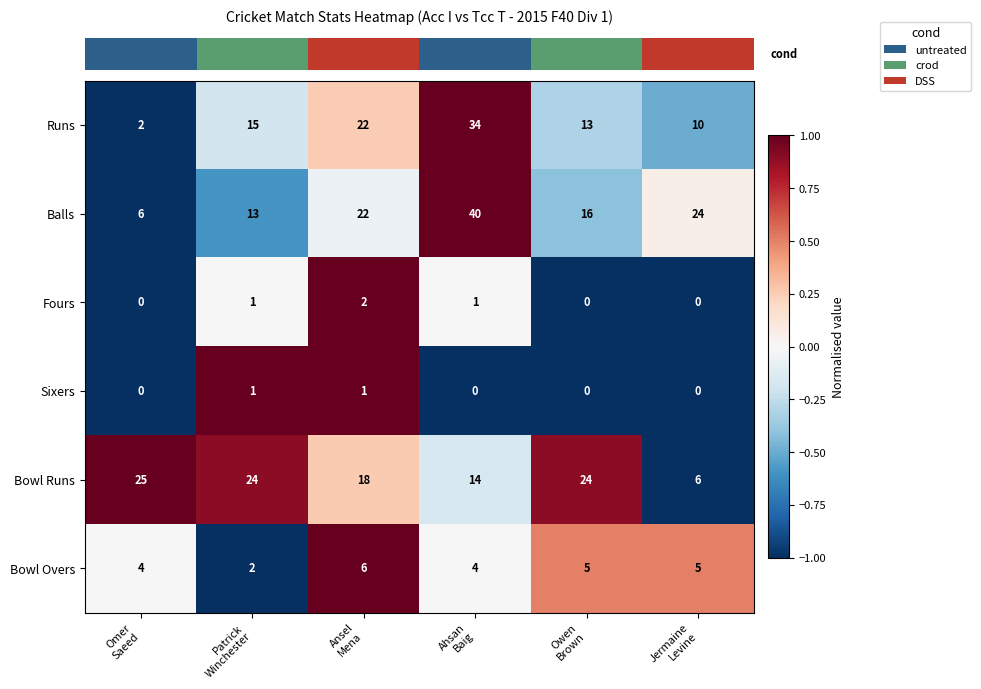

Which series has the largest range (max minus min)?

Balls